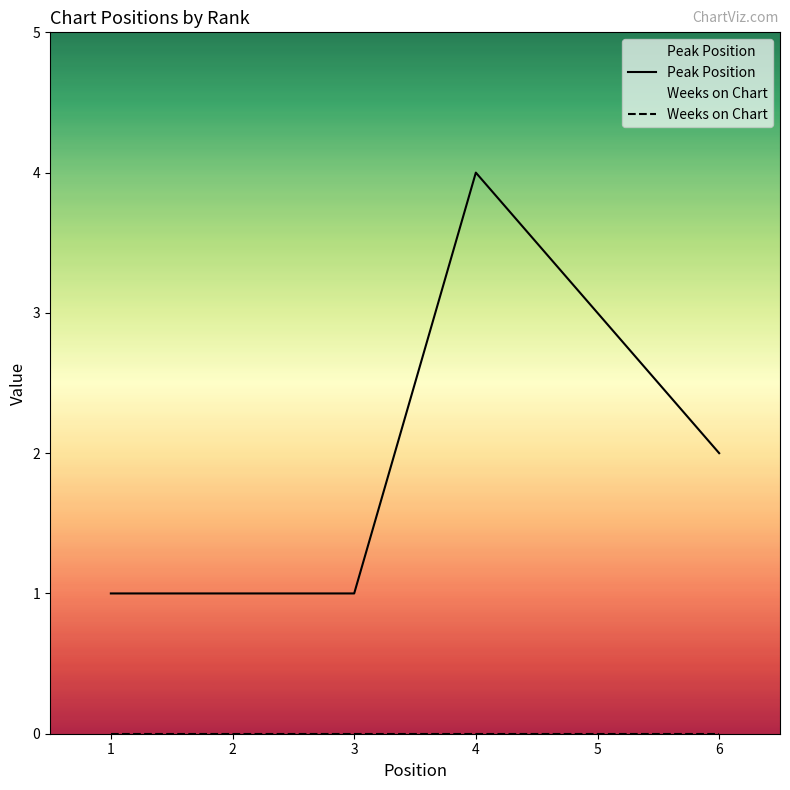

Which series changed the most between 1 and 3?

Peak Position